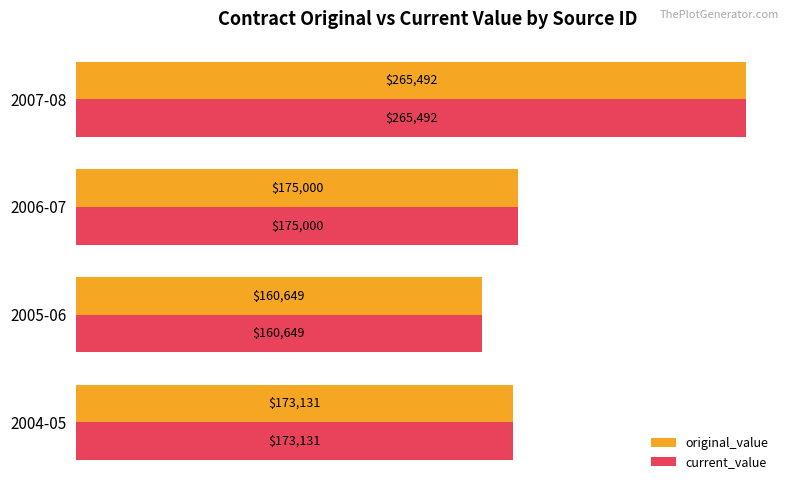

List the labels in order of current_value value, smallest first.

2005-06, 2004-05, 2006-07, 2007-08